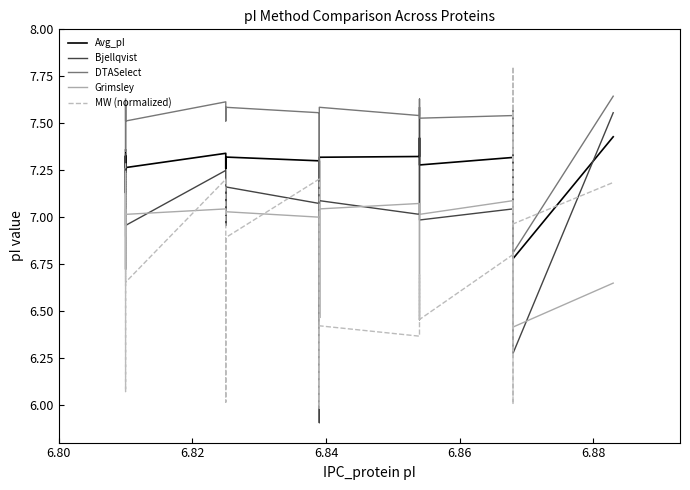

Count the number of categories in the chart.

20